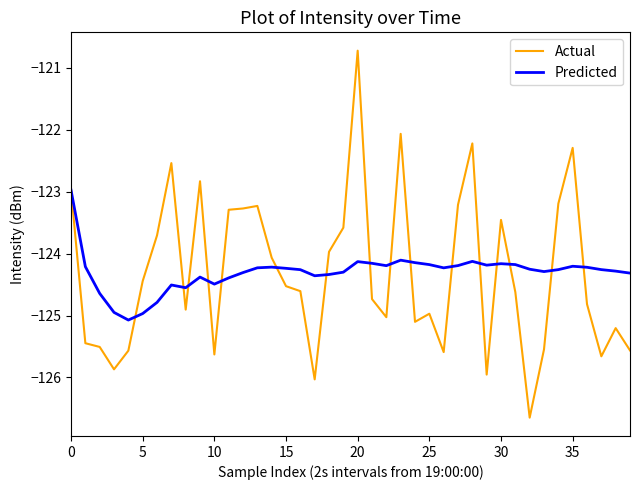

What is the greatest value displayed?

-120.7